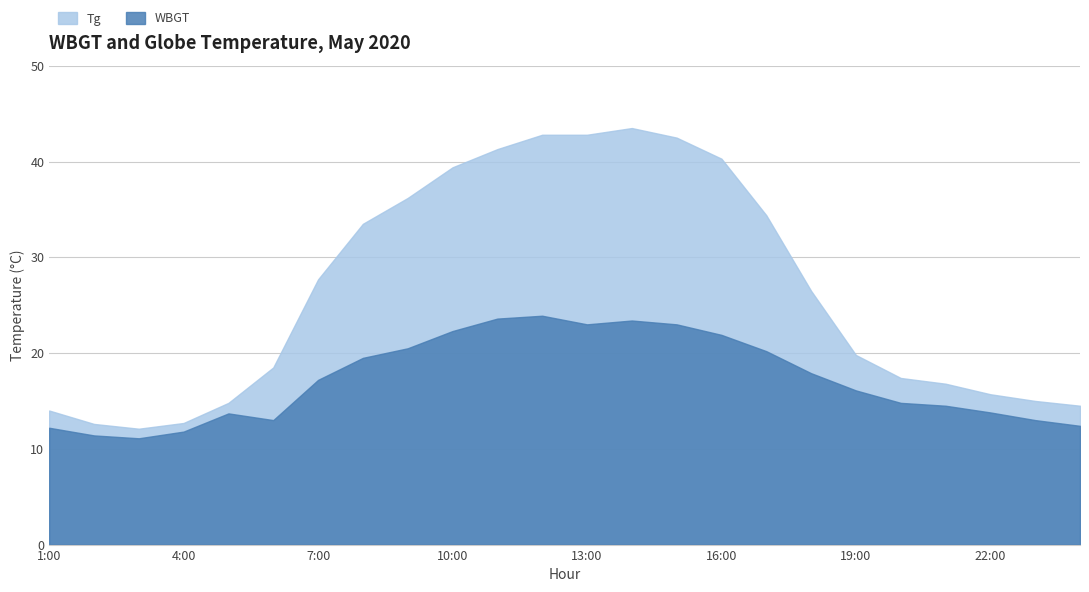

The Tg series shows 9.9 at 21:00. True or false?

False